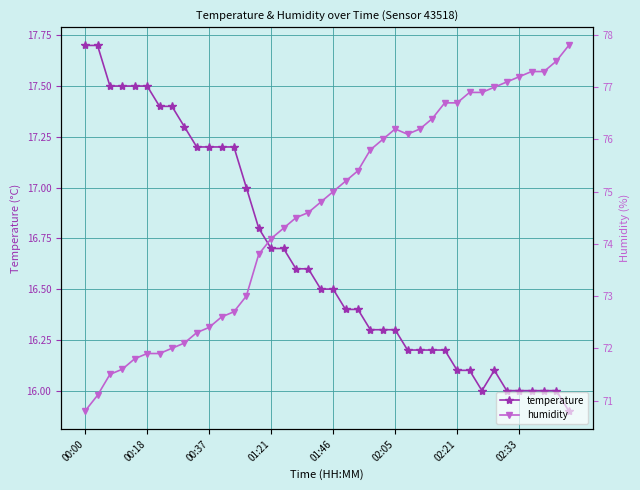

The value of temperature at 01:21 is 16.7. True or false?

True